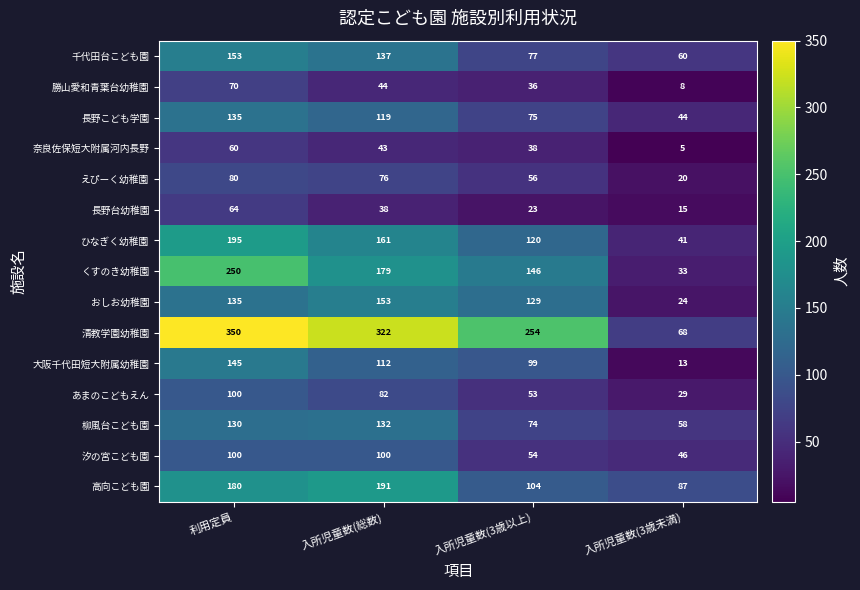

Between 利用定員 and 入所児童数(3歳以上), which series saw the biggest shift?

くすのき幼稚園